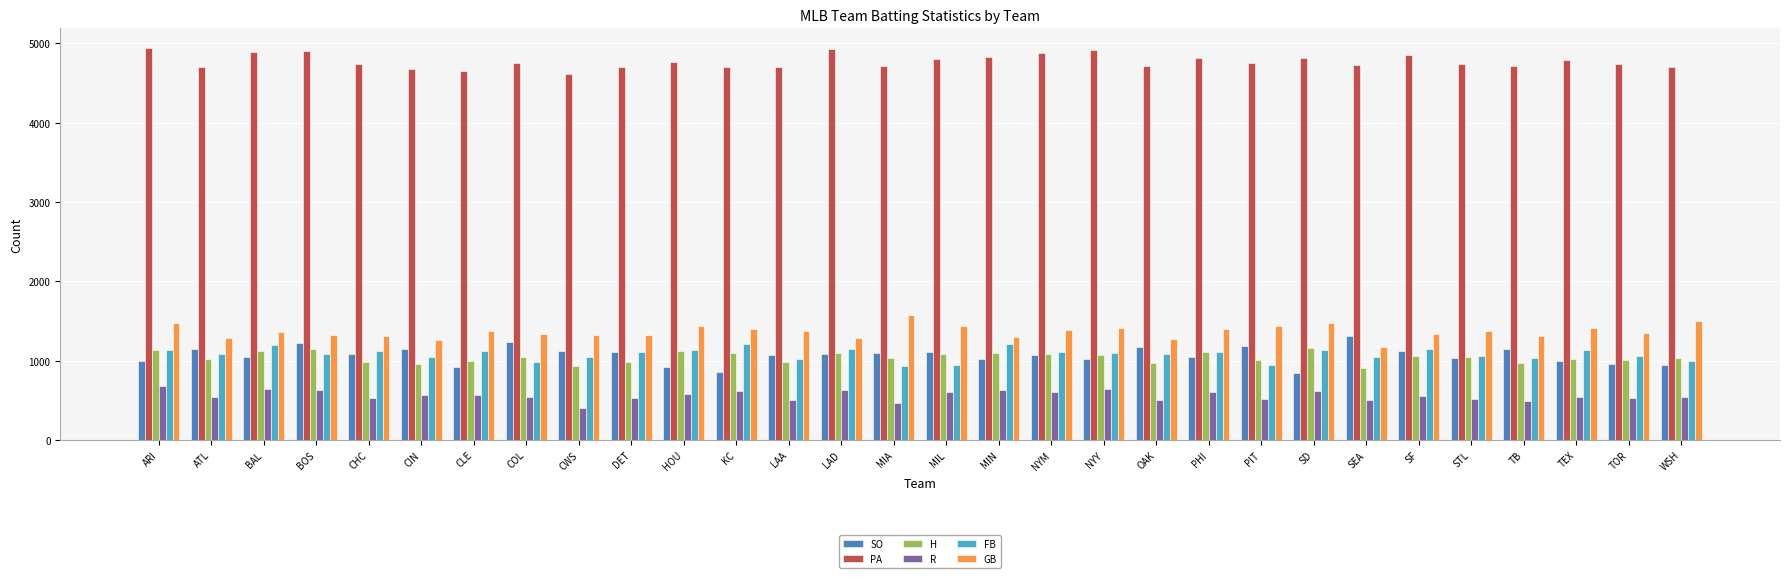

What are all the series names shown in the legend?

SO, PA, H, R, FB, GB